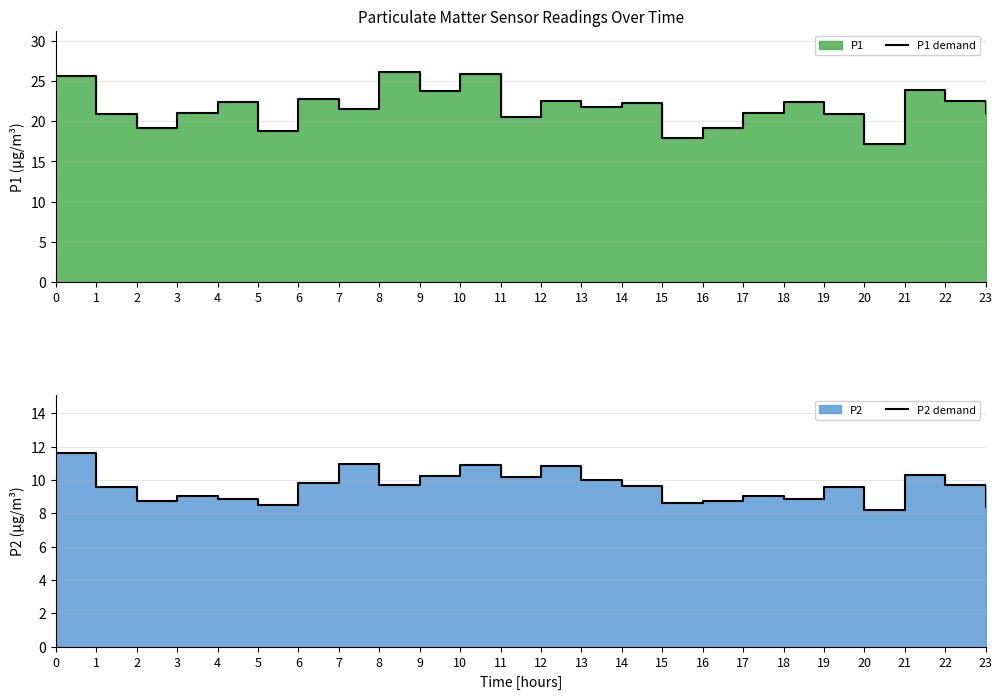

At which category does the chart reach its peak across all series?

8